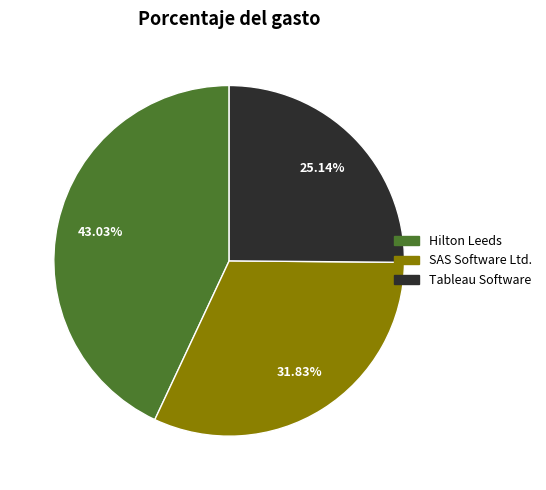

Is it true that Tableau Software is 38% of the pie?

False